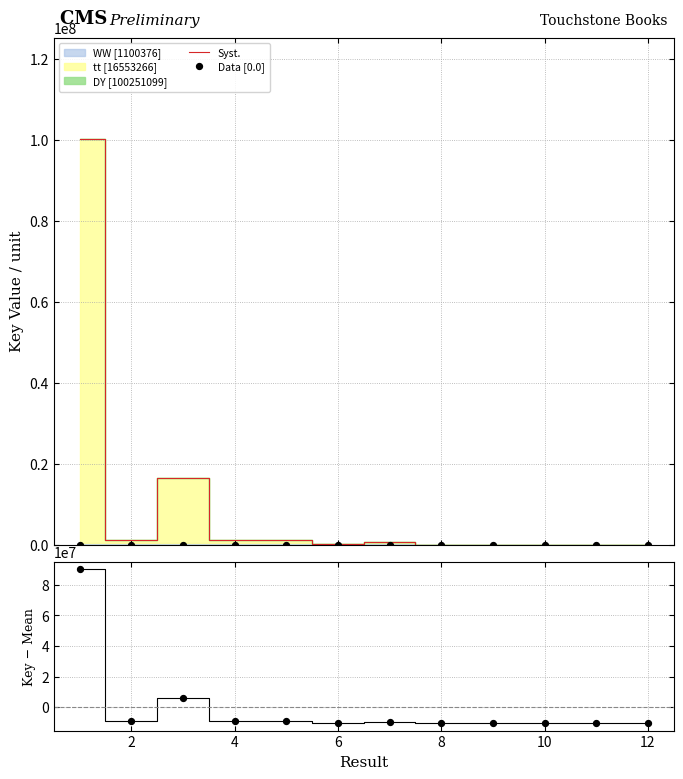

Which series has the largest total across all categories?

Syst.